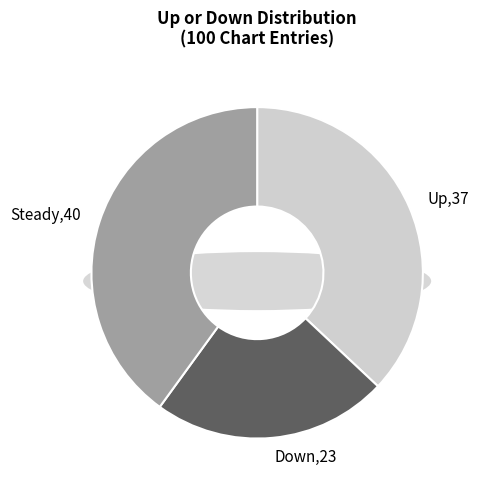

Does down represent more than half of the total?

No